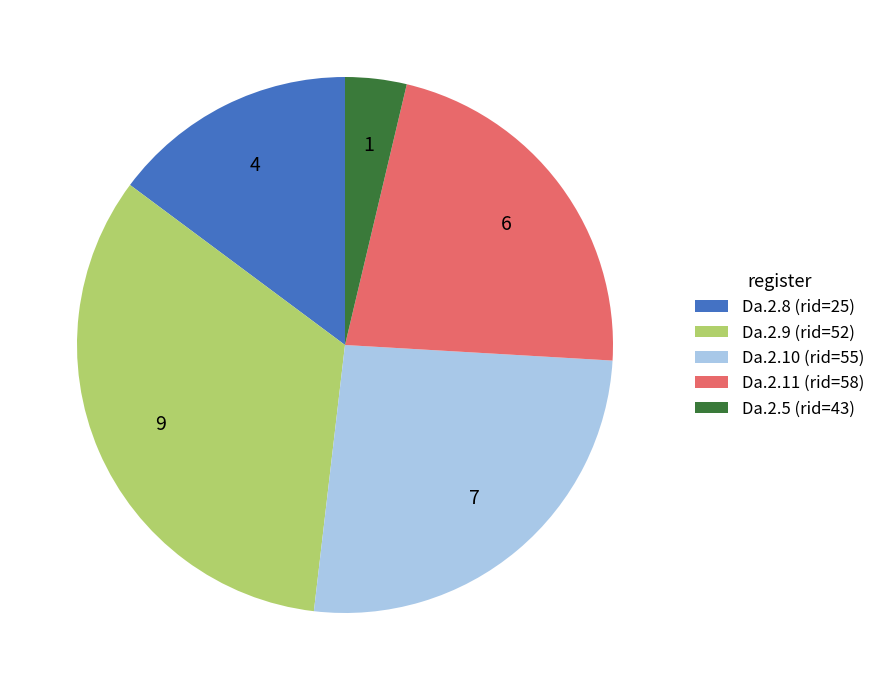

Which has a higher value, Da.2.9 (rid=52) or Da.2.11 (rid=58)?

Da.2.9 (rid=52)